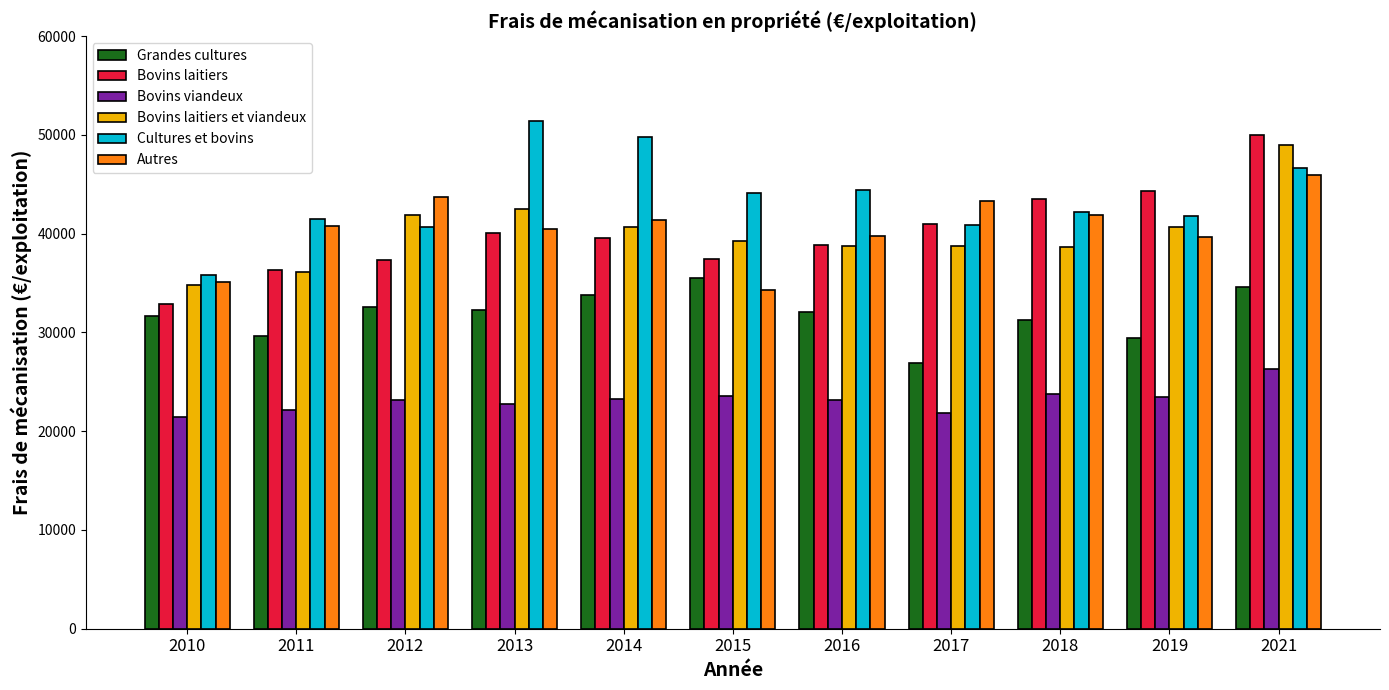

Count the number of data series in this chart.

6